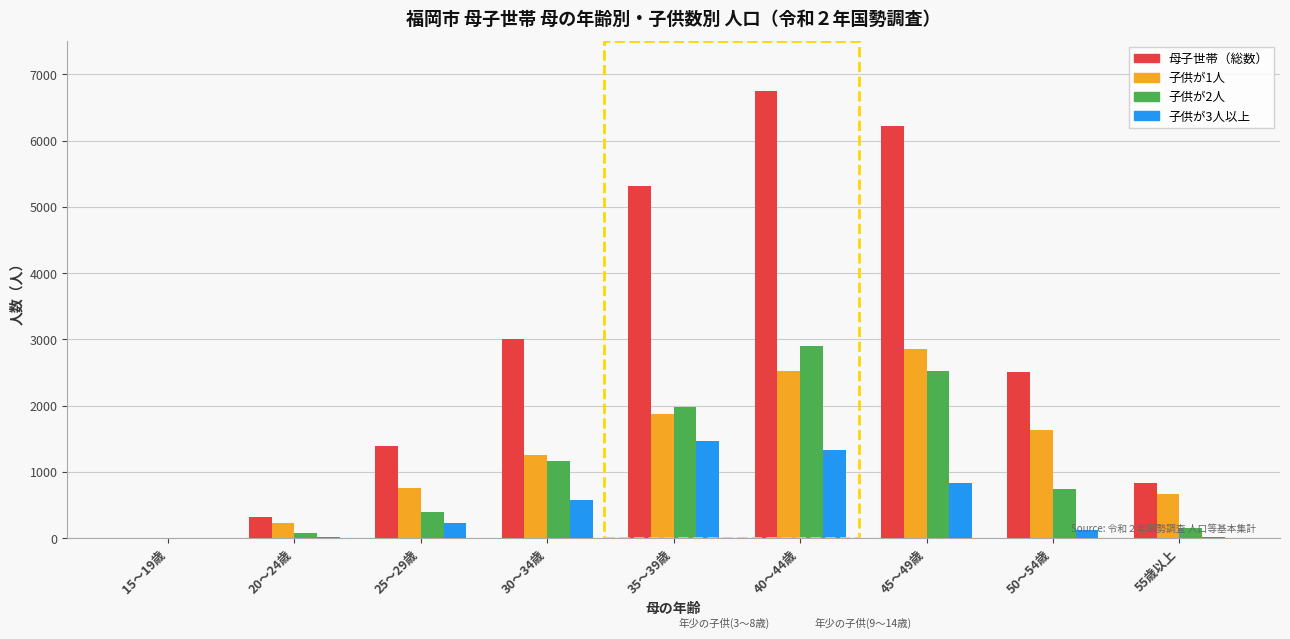

The value of 子供が2人 at 45～49歳 is 1640. True or false?

False